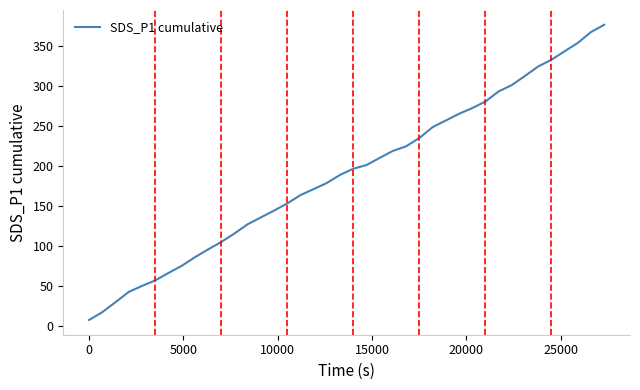

What is the greatest value displayed?

376.0